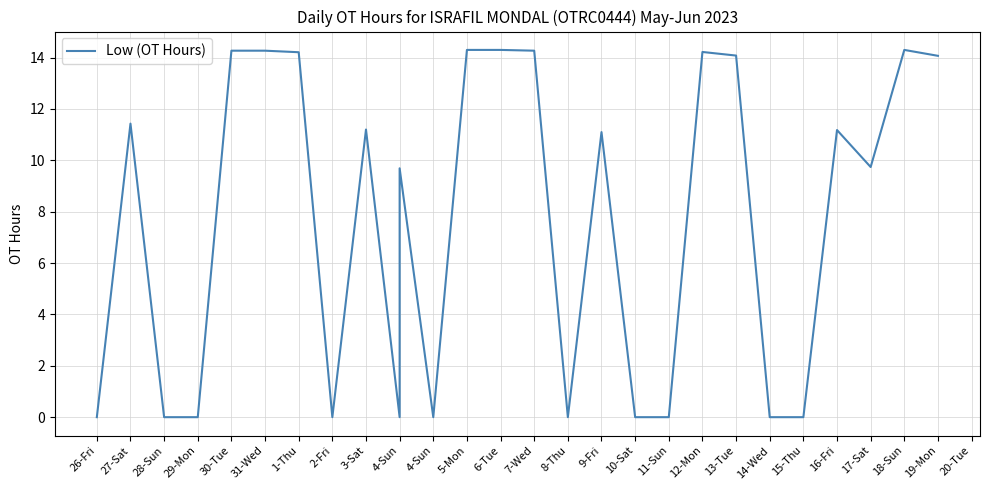

Reading right to left, extract all data points from this chart.

14.1	14.3	9.7	11.2	0.0	0.0	14.1	14.2	0.0	0.0	11.1	0.0	14.3	14.3	14.3	0.0	9.7	0.0	11.2	0.0	14.2	14.3	14.3	0.0	0.0	11.4	0.0